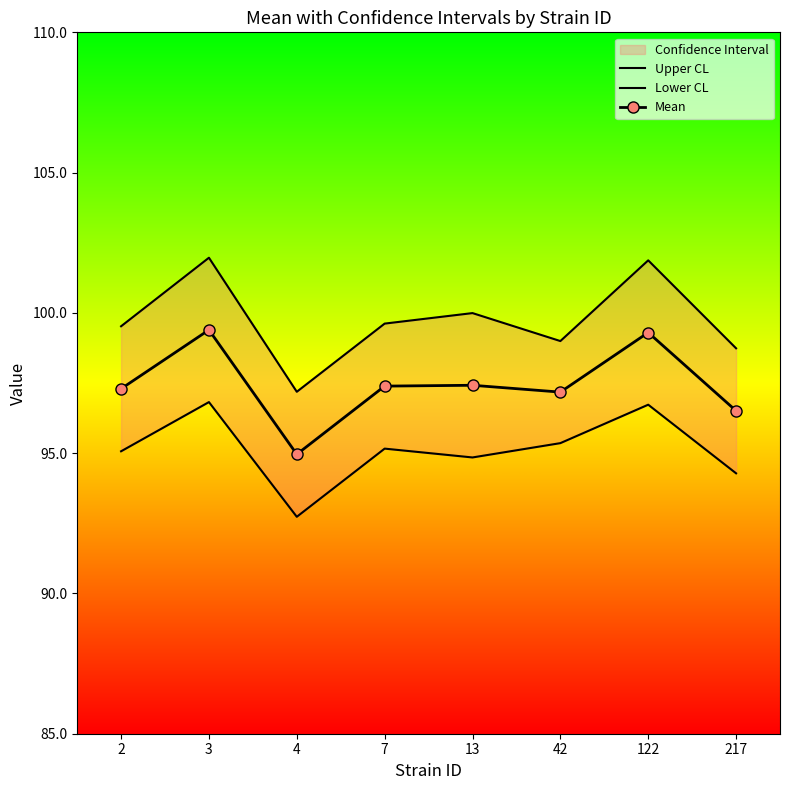

What is the total value across all series at 13?

292.3